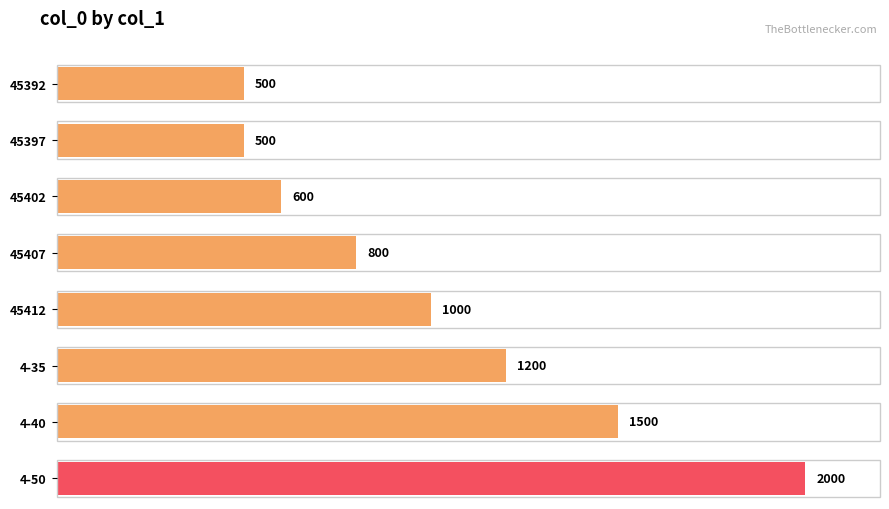

List the labels in order of value, largest first.

4-50, 4-40, 4-35, 45412, 45407, 45402, 45392, 45397